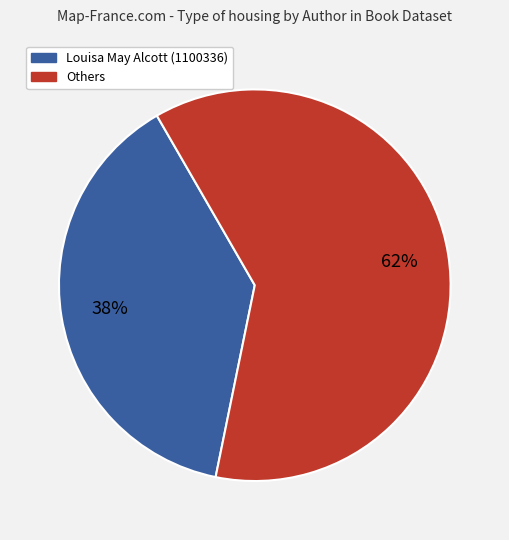

Is there any slice that represents more than half of the pie?

Yes